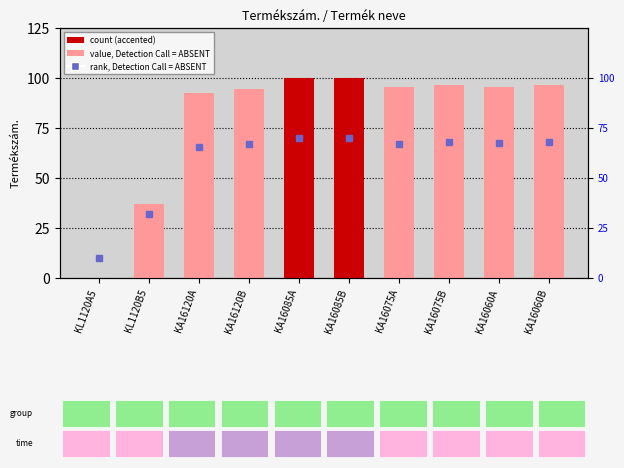

Between KL1120A5 and KA16060B, which is larger?

KA16060B